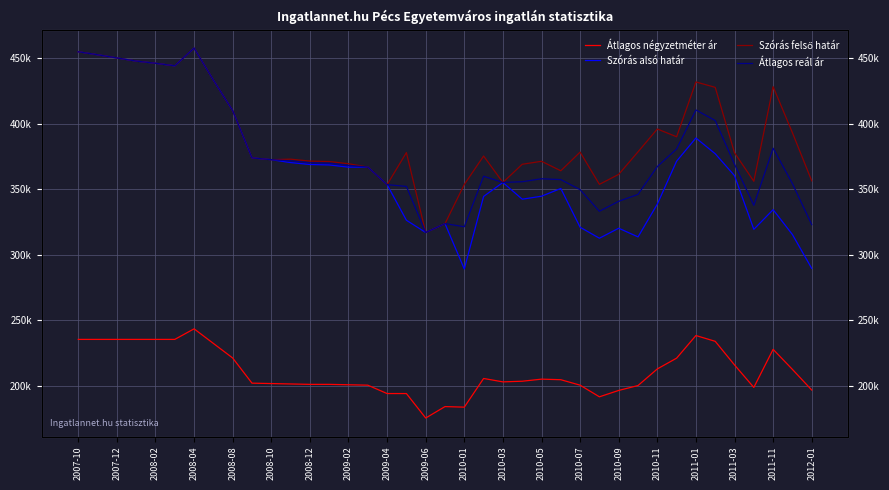

True or false: Átlagos reál ár has more than 0 interior local peaks.

True